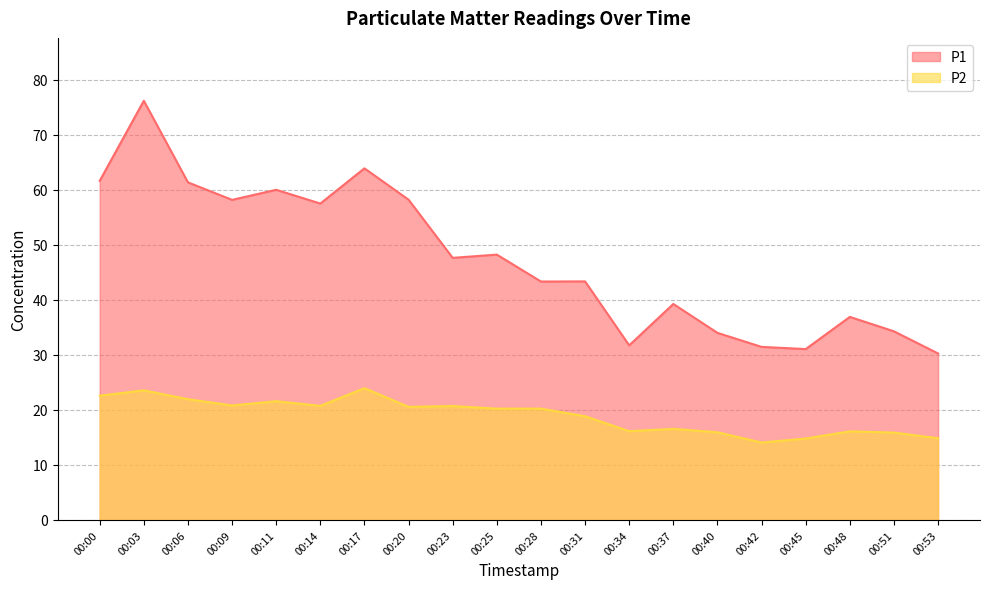

What is the value of the P1 point at the 5th from the left?

60.0